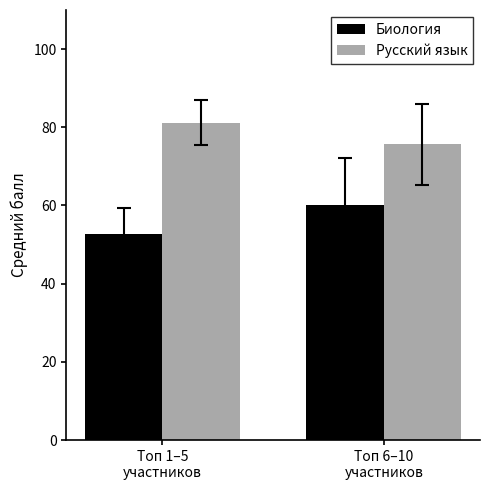

What is the lowest value of the Биология series?

52.8